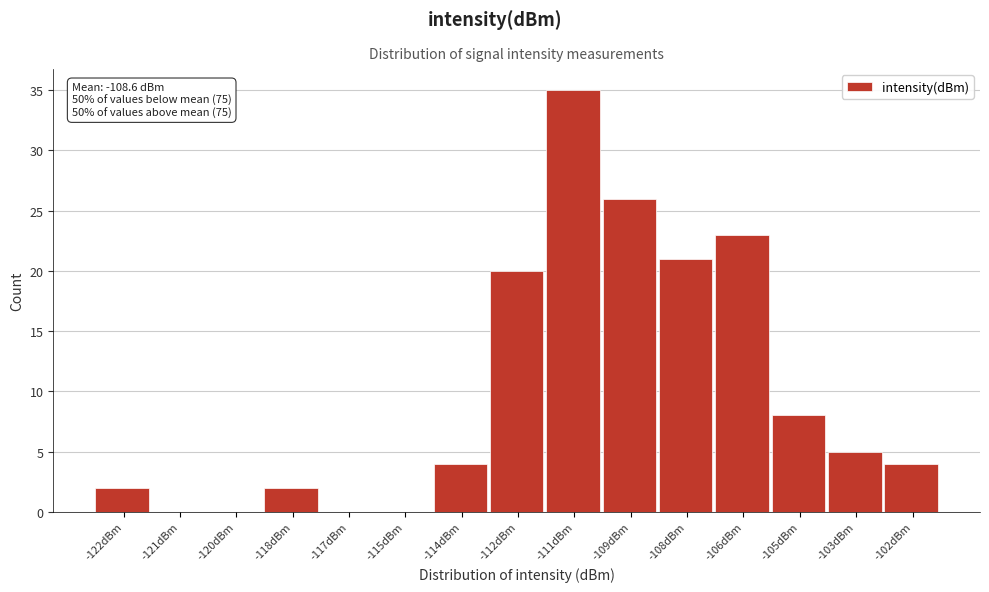

Reading left to right, what are all the values shown in this chart?

-122dBm=2	-121dBm=0	-120dBm=0	-118dBm=2	-117dBm=0	-115dBm=0	-114dBm=4	-112dBm=20	-111dBm=35	-109dBm=26	-108dBm=21	-106dBm=23	-105dBm=8	-103dBm=5	-102dBm=4